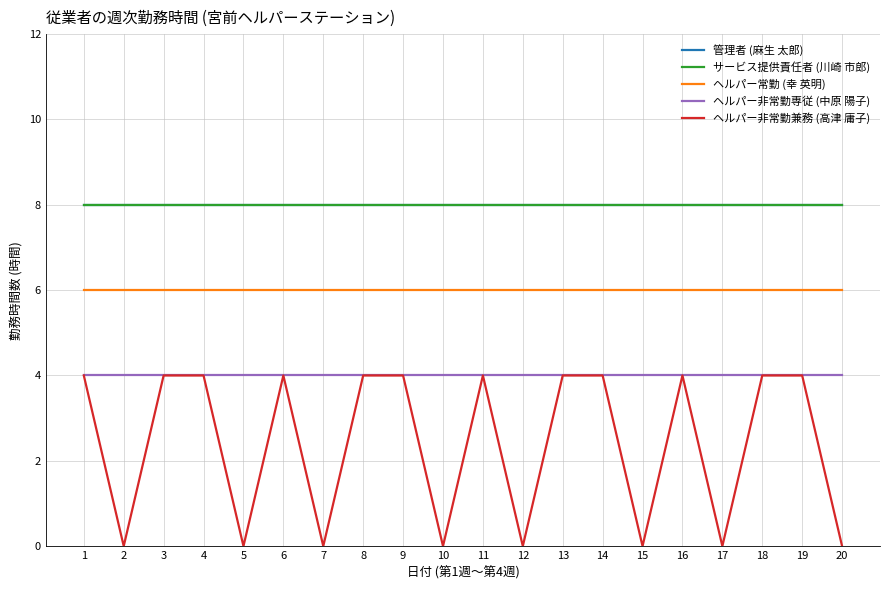

Which category has the lowest value in the 管理者 (麻生 太郎) series?

1